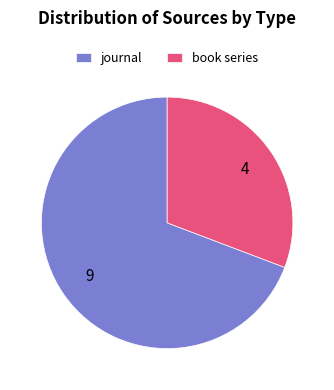

Rank the categories by value from highest to lowest.

journal, book series